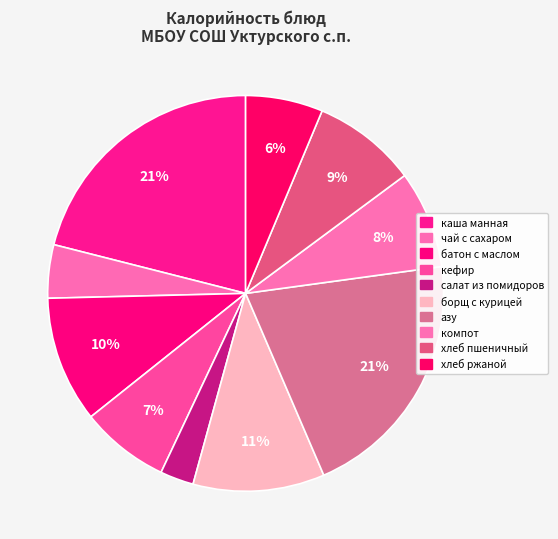

Is the sum of борщ с курицей and компот greater than half?

No